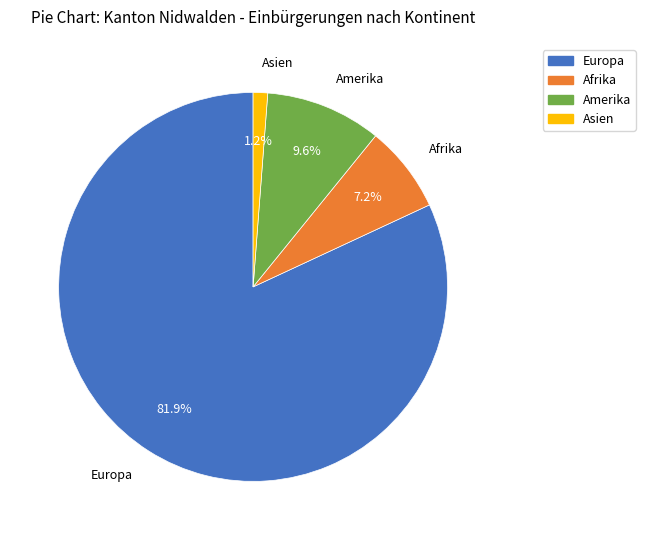

Which slice is the largest?

Europa